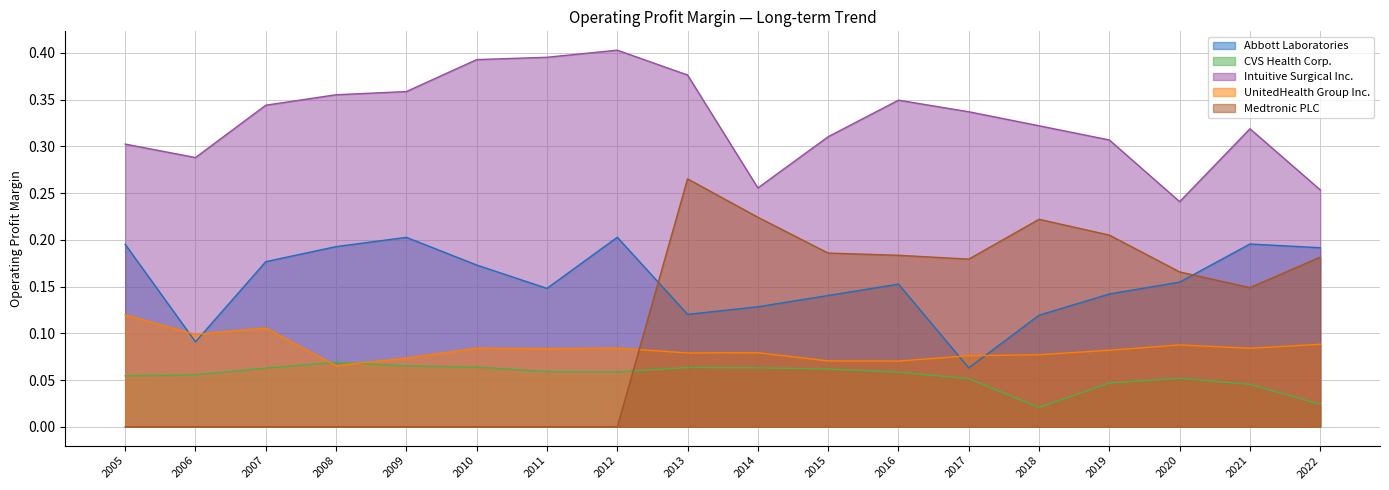

The CVS Health Corp. series shows 0.0 at 2019. True or false?

True